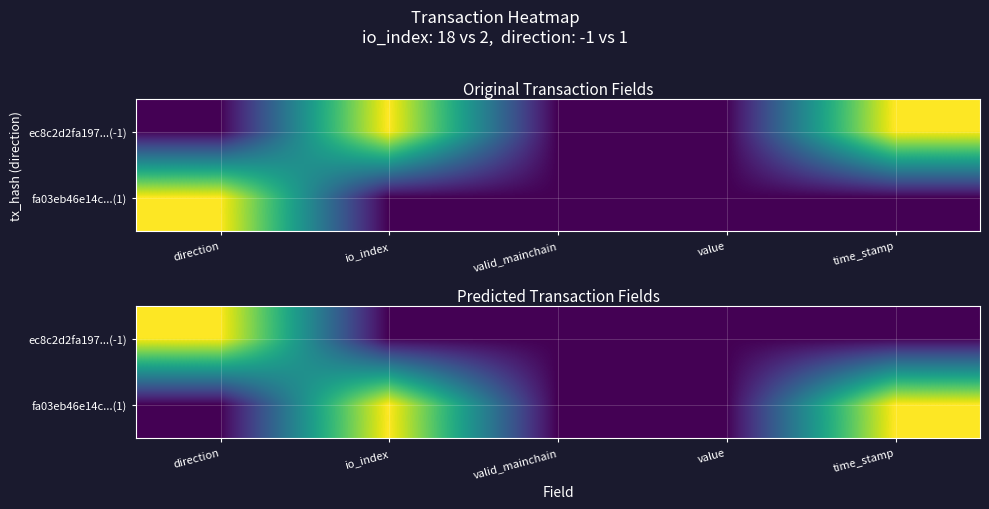

At how many categories does at least one series exceed 0?

3